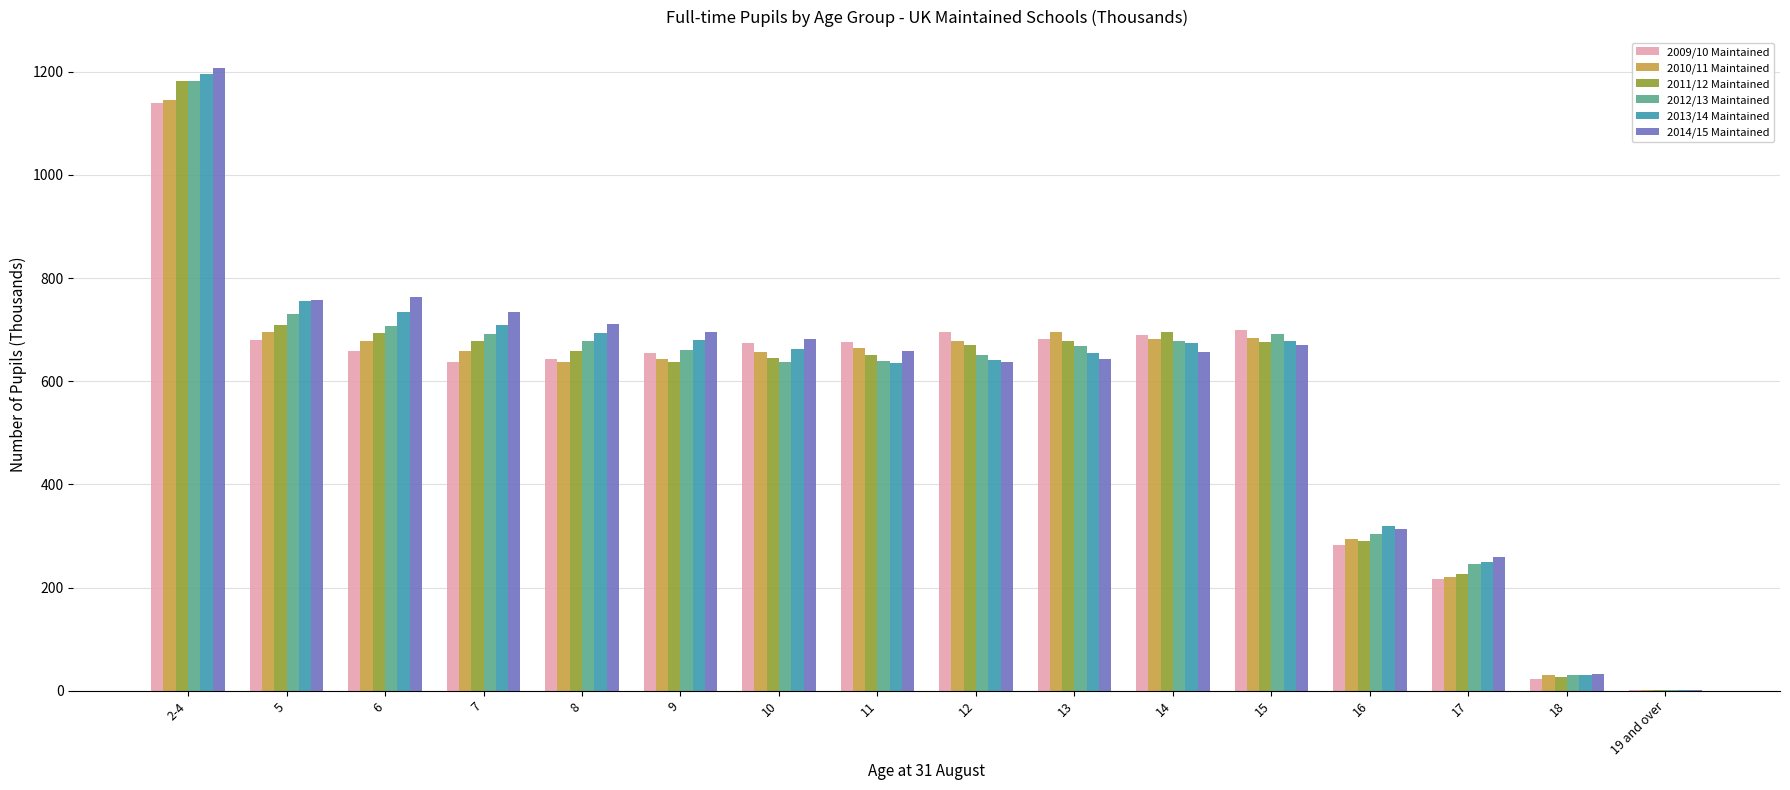

What is the total value across all series at 9?

3971.8